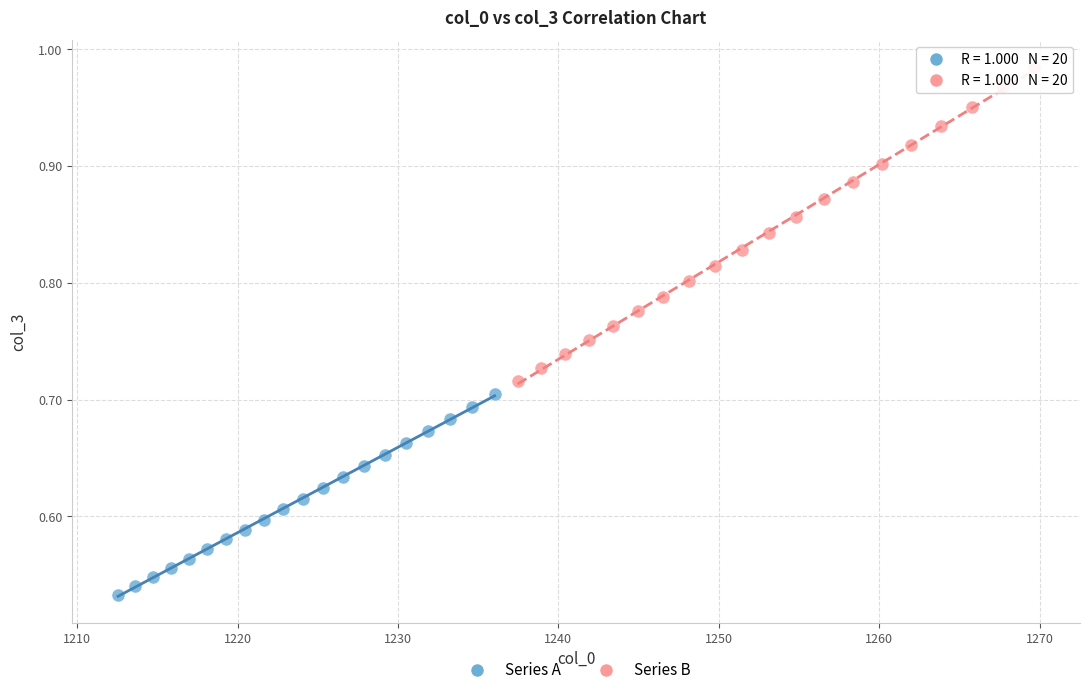

Which series has the widest spread of Y values?

Series B